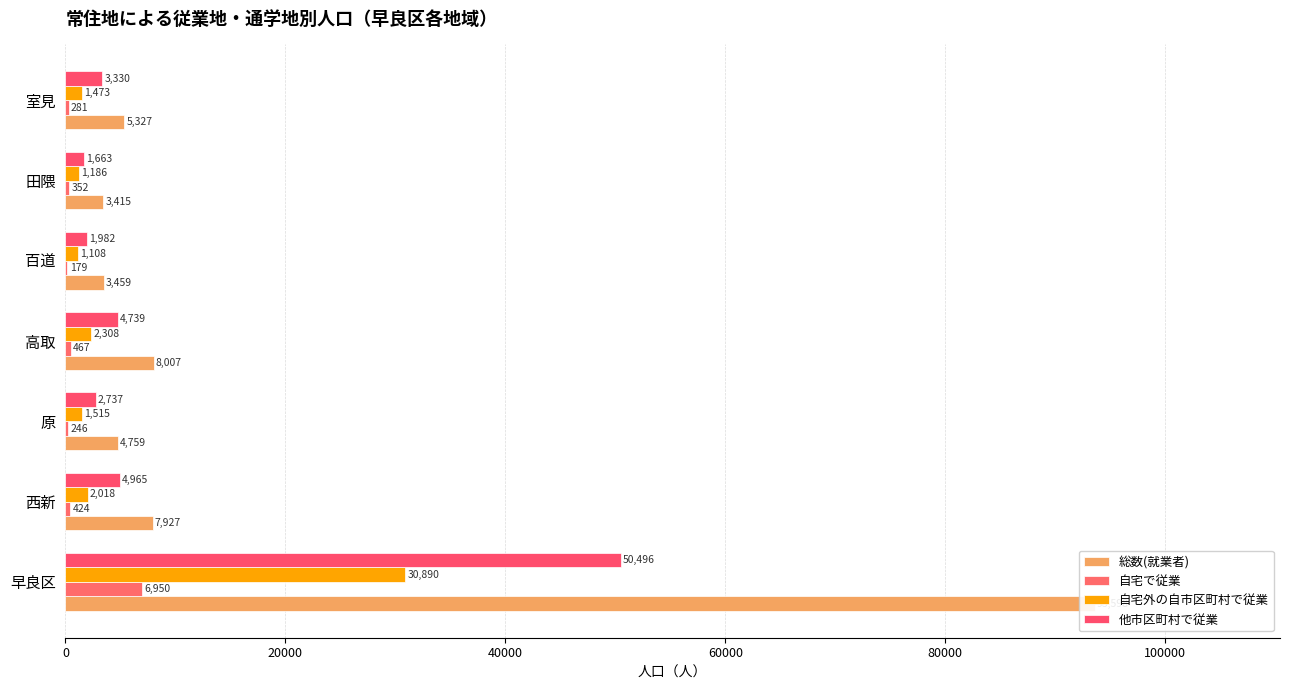

What is the difference between the highest and lowest values at 早良区?

86648